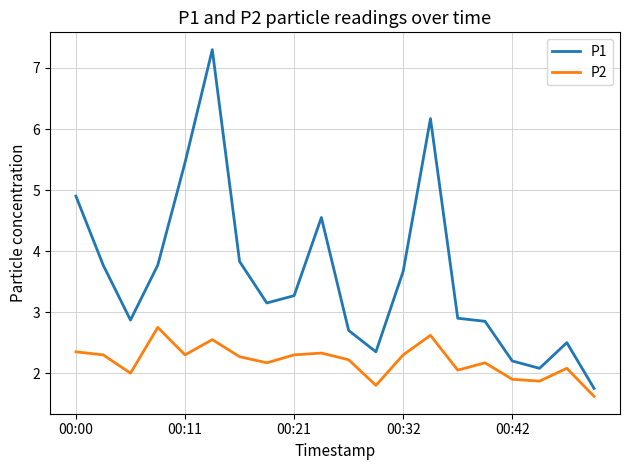

What is the difference between the maximum and minimum values in the P2 series?

1.1